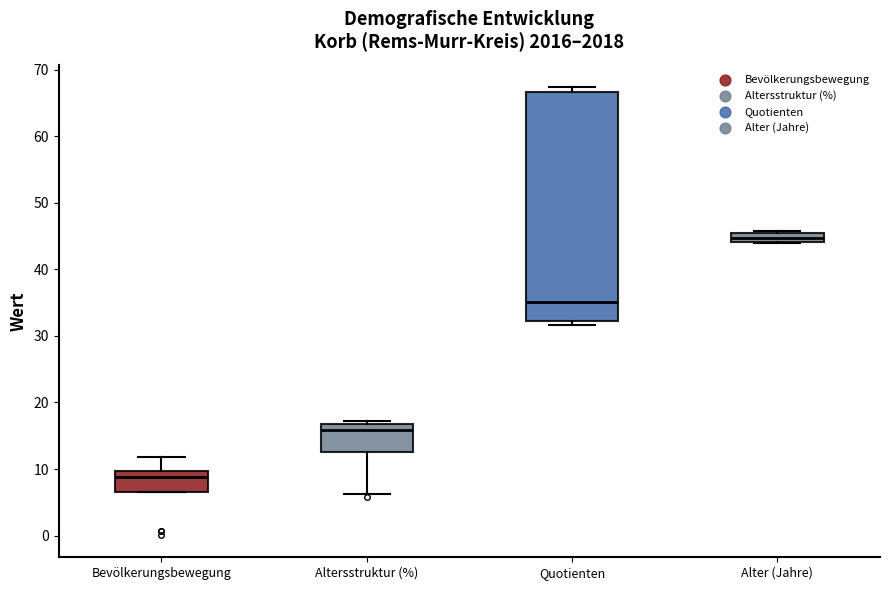

Which box is the tallest, from its lower edge to its upper edge?

Quotienten